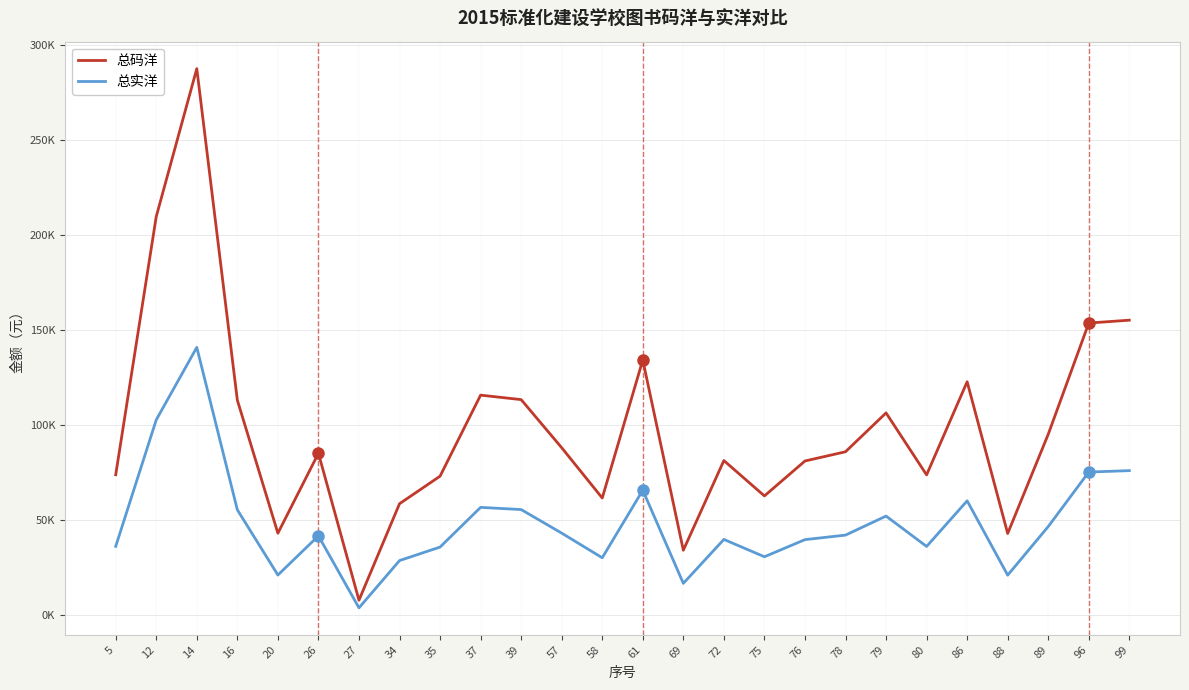

What are all the series names shown in the legend?

总码洋, 总实洋